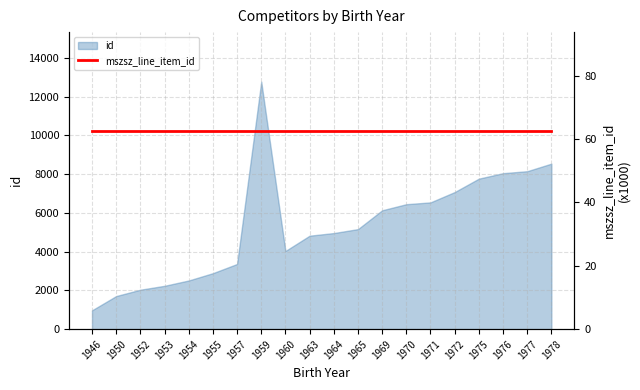

What is the difference between the maximum and minimum values?

11795